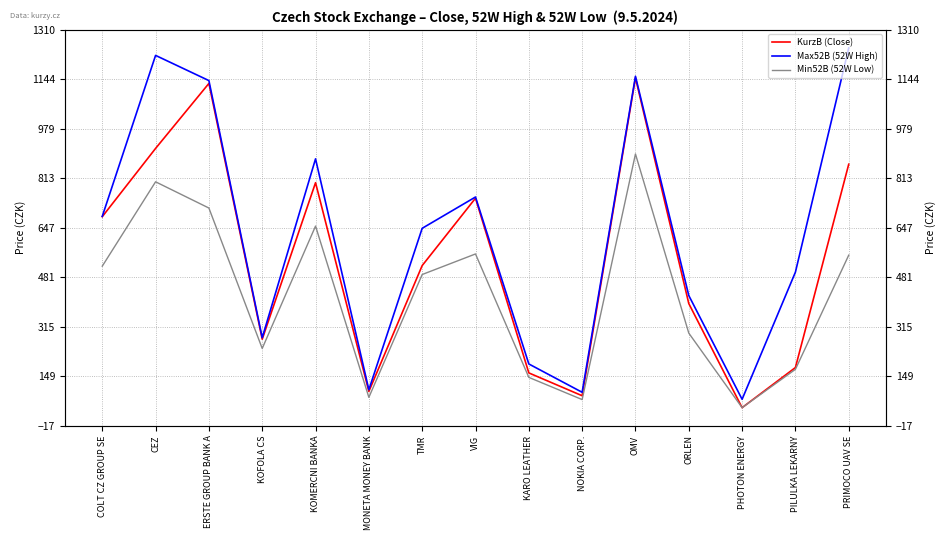

Reading right to left, list all the values displayed in this chart.

KurzB (Close): 860.0	178.0	43.4	392.6	1150.0	83.4	160.0	746.0	520.0	97.9	798.0	273.0	1131.0	913.0	684.0
Max52B (52W High): 1250.0	498.0	71.5	419.6	1155.0	95.0	190.0	750.0	645.0	103.6	878.0	278.0	1140.5	1225.0	685.0
Min52B (52W Low): 555.0	172.0	43.4	293.5	894.4	70.5	145.0	559.0	490.0	78.0	652.5	242.0	713.0	801.0	518.0